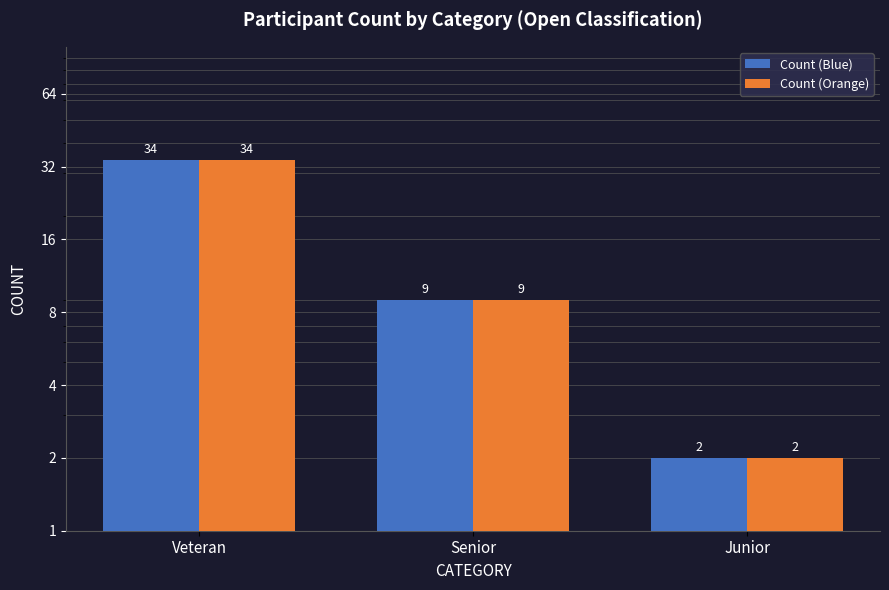

What position from the right is Senior?

2